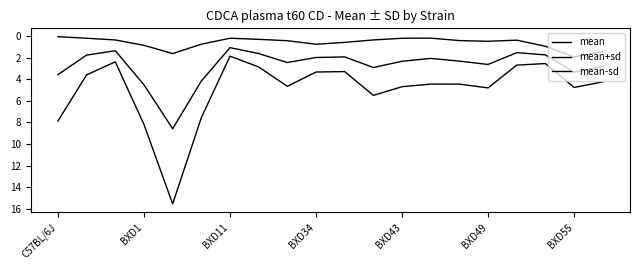

How many lines are shown in the chart?

3